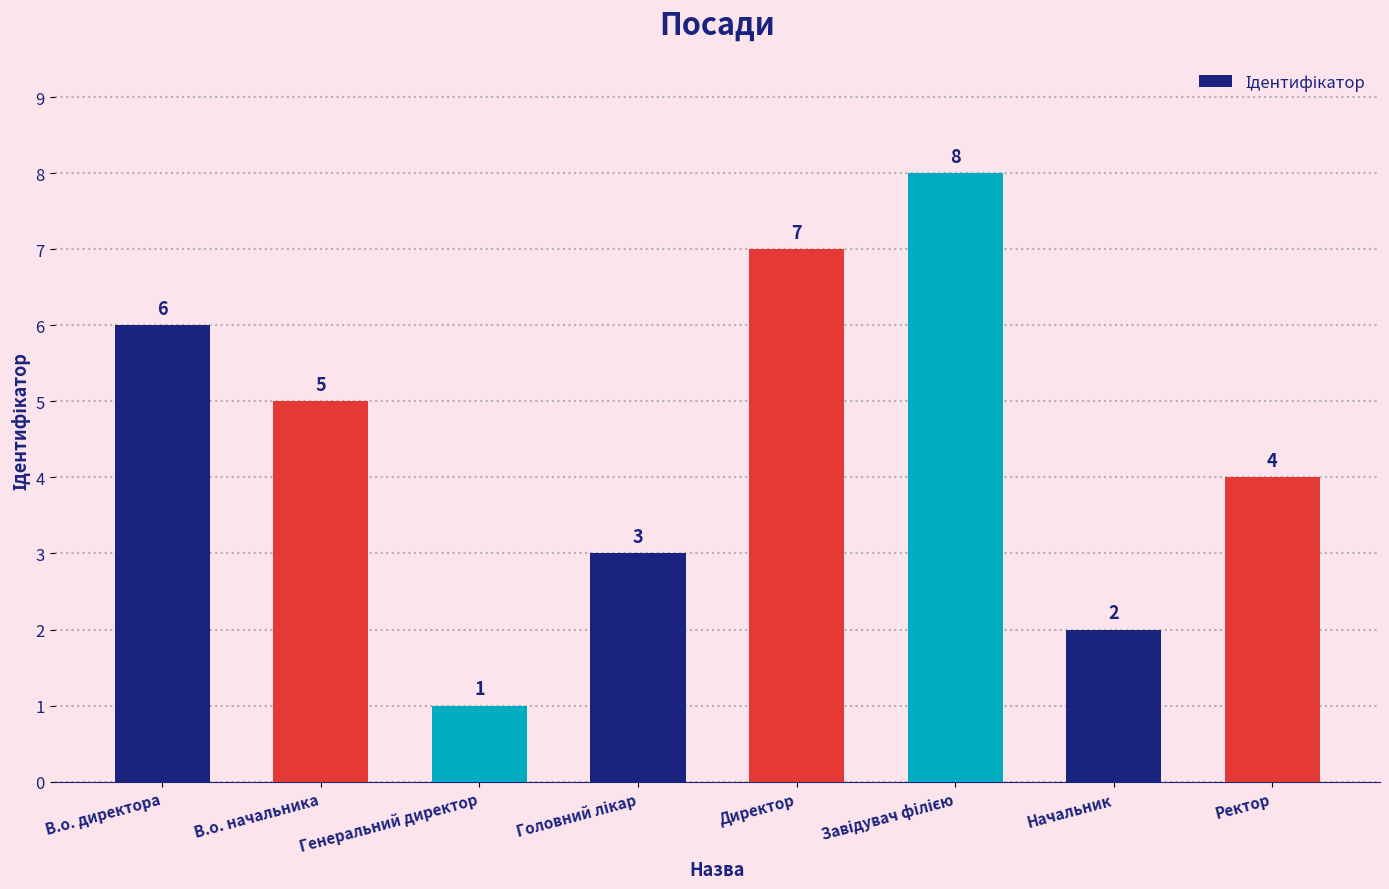

Reading left to right, list all the values displayed in this chart.

6	5	1	3	7	8	2	4